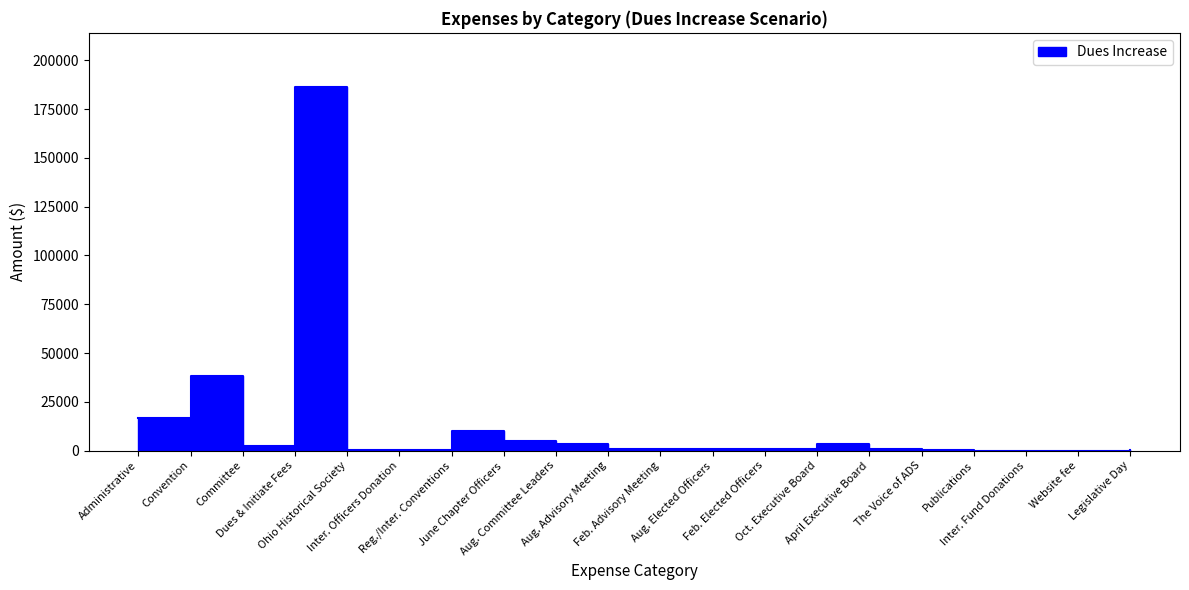

What is the difference between the maximum and minimum values?

186150